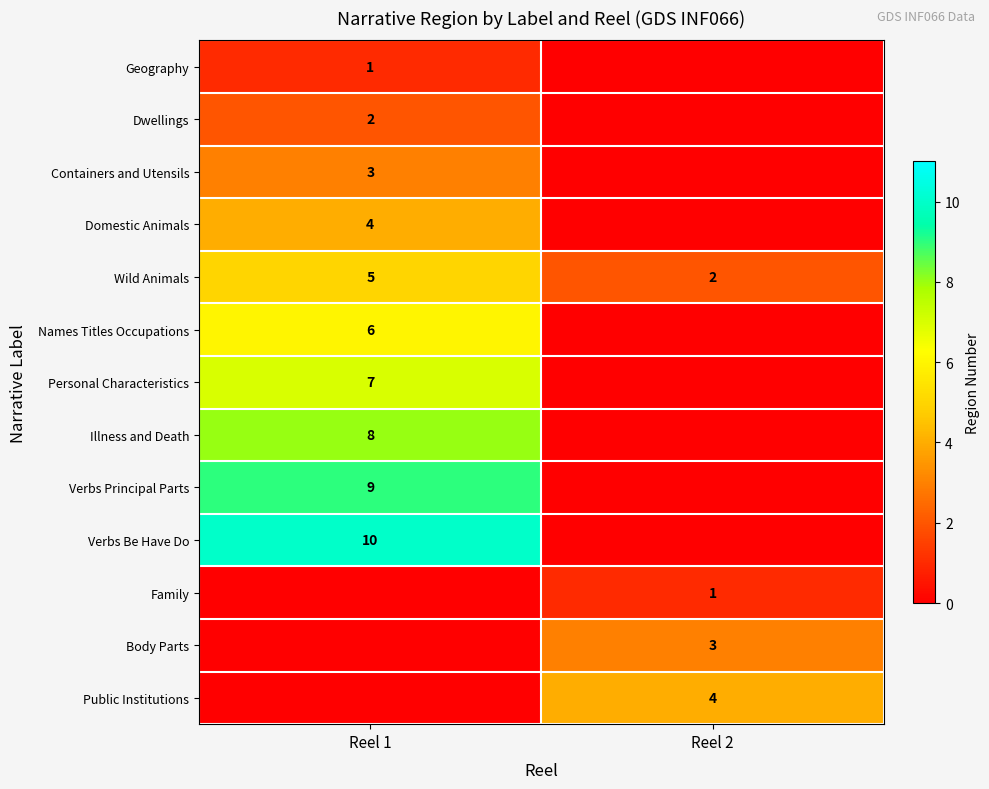

Which category has the highest value in the Wild Animals series?

Reel 1